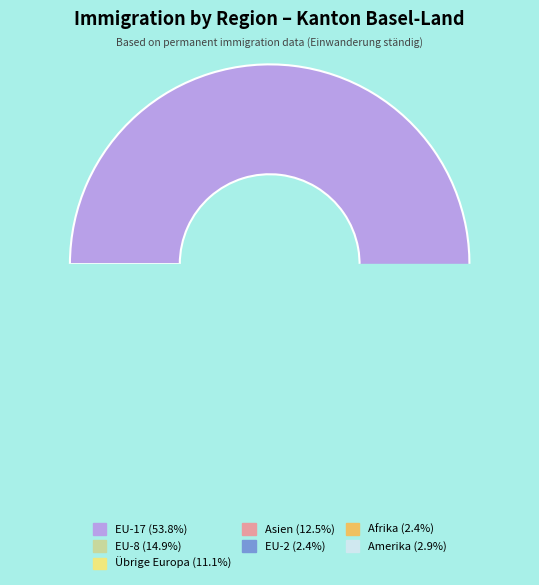

What is the largest slice in the pie chart?

EU-17